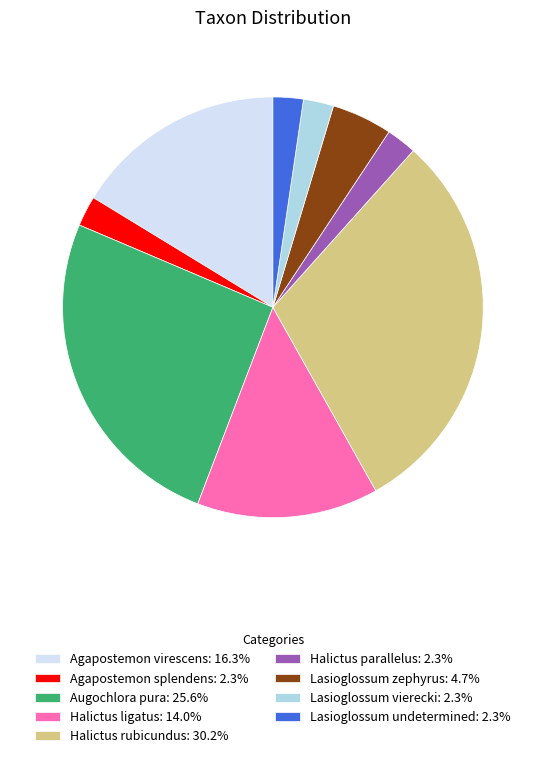

What is the largest slice in the pie chart?

Halictus rubicundus